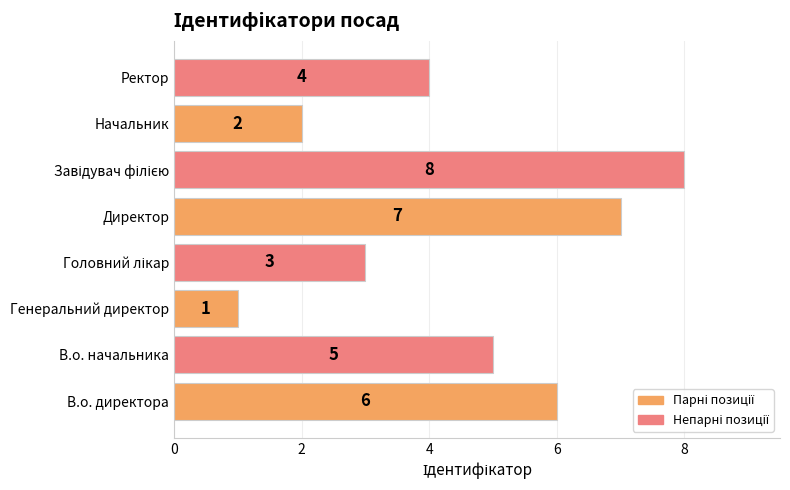

What is the maximum value shown in the chart?

8